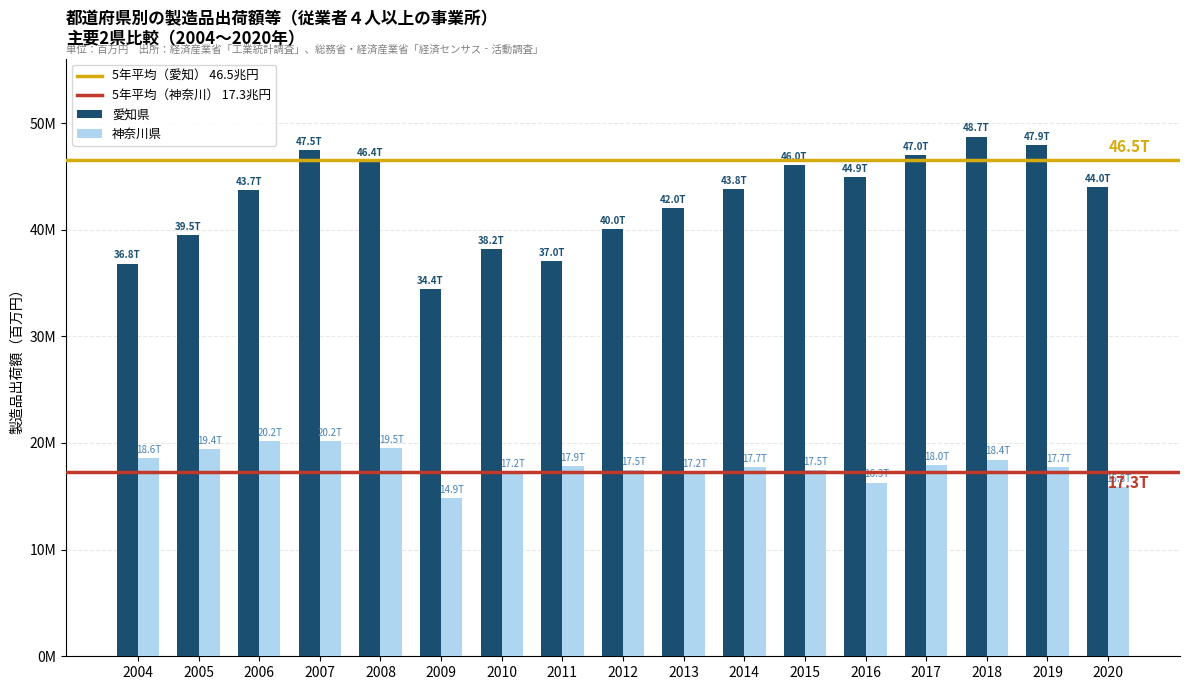

List the series in order of their peak value, lowest first.

神奈川県, 愛知県